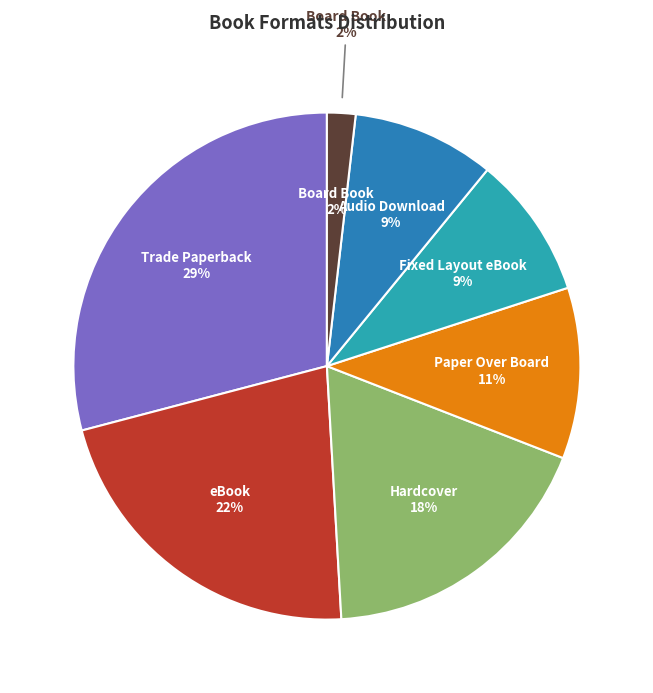

Combined, what portion of the pie is Fixed Layout eBook and Audio Download?

18.2%